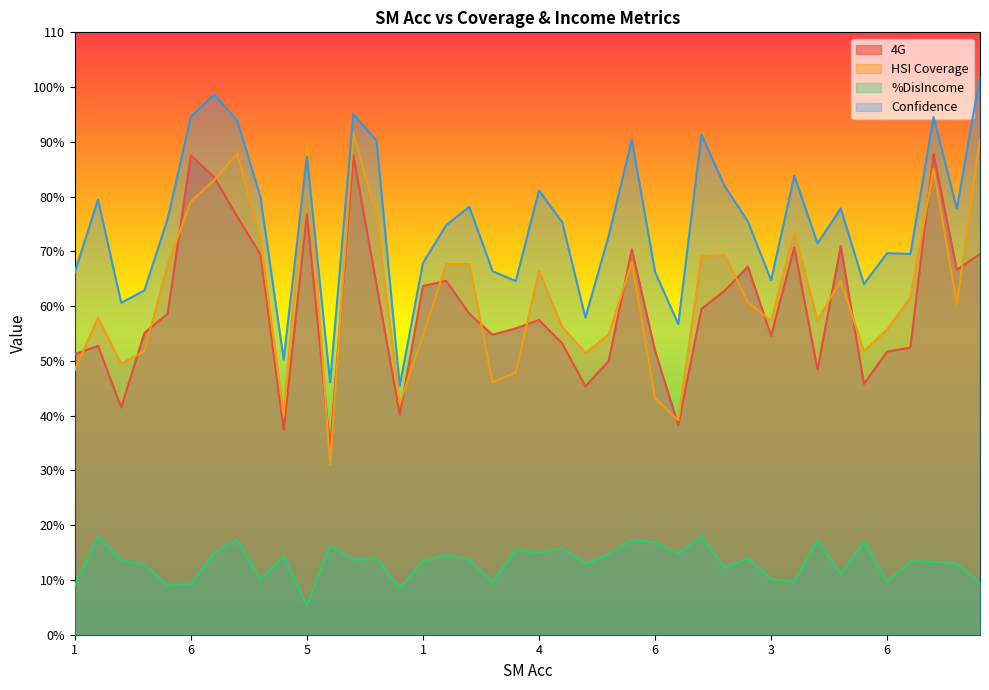

What is the maximum value for HSI Coverage?

91.8